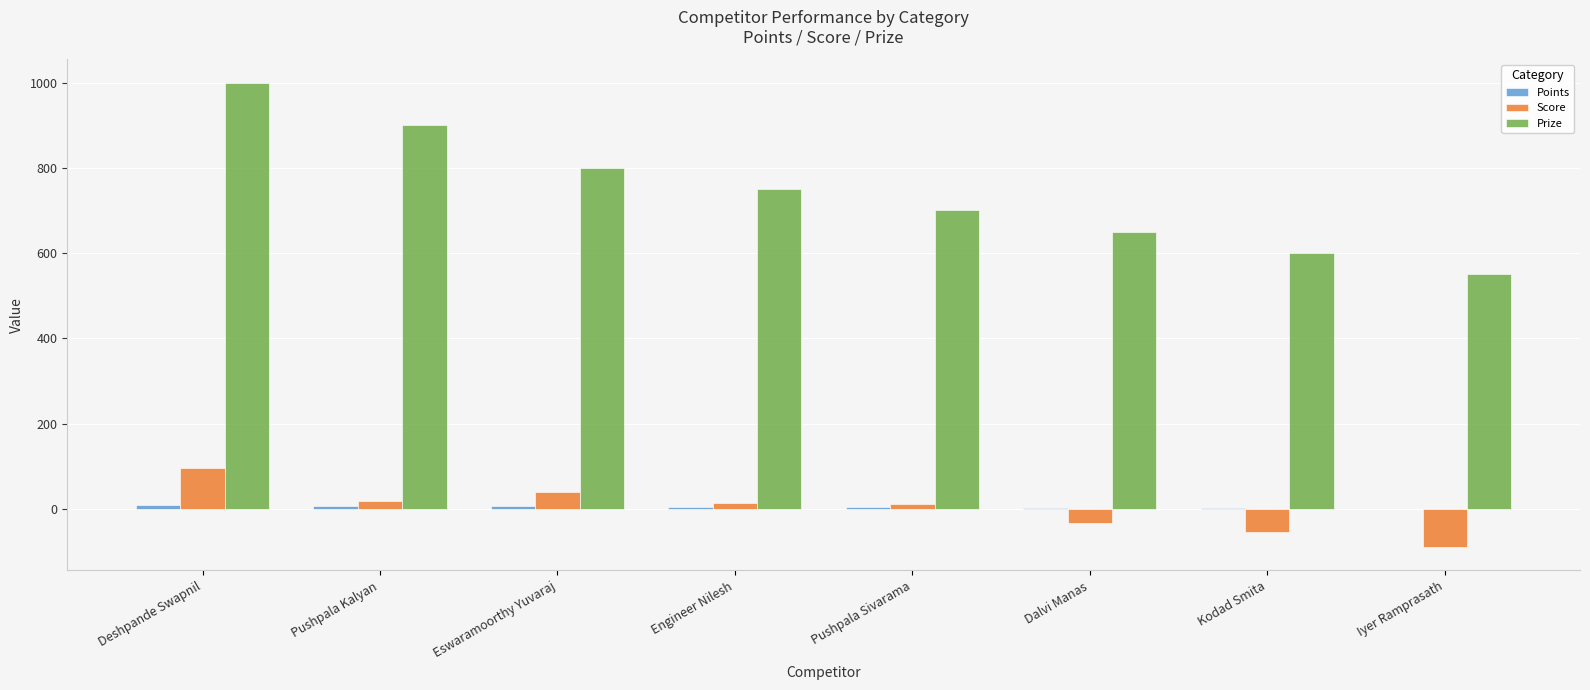

Which label corresponds to the largest value in the chart?

Deshpande Swapnil